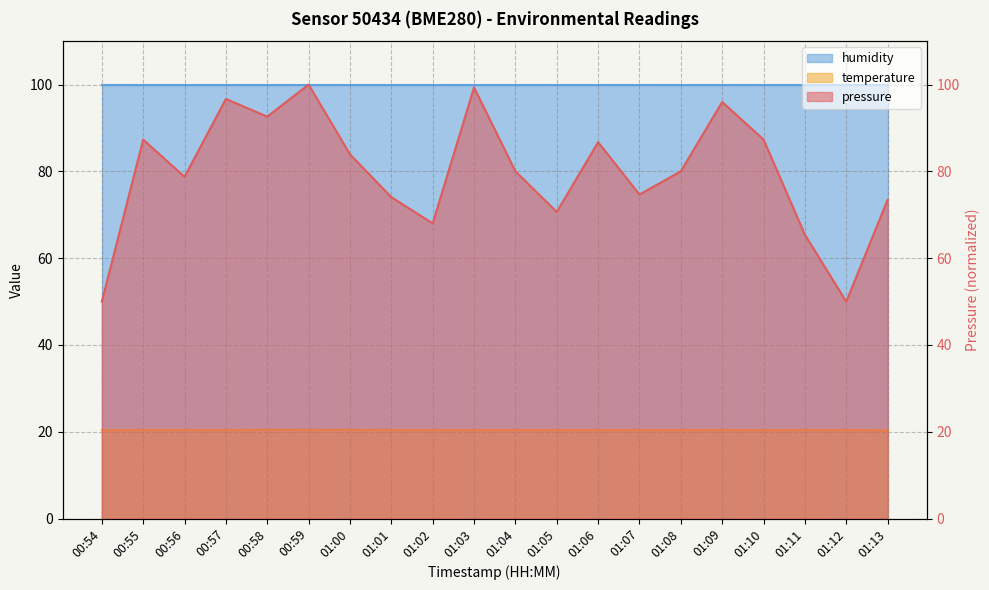

Which category has the highest value in the pressure series?

00:59